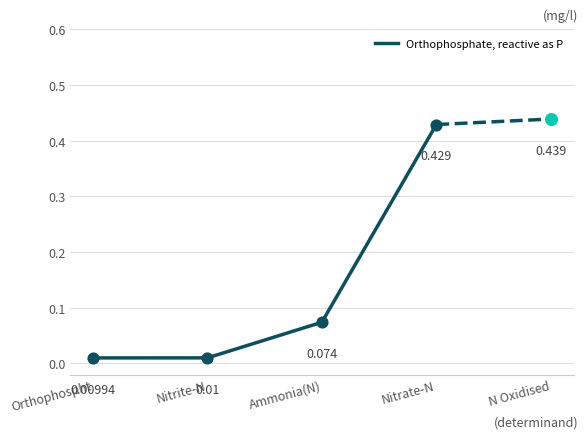

Which has a higher value, Nitrate-N or Nitrite-N?

Nitrate-N